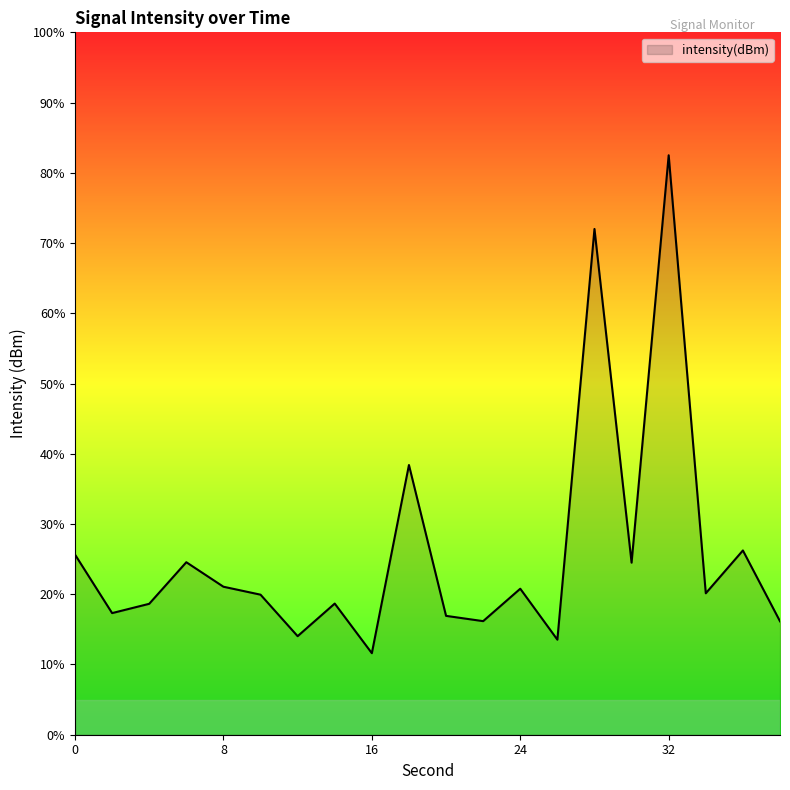

What is the difference between the second highest and second lowest values?

58.5